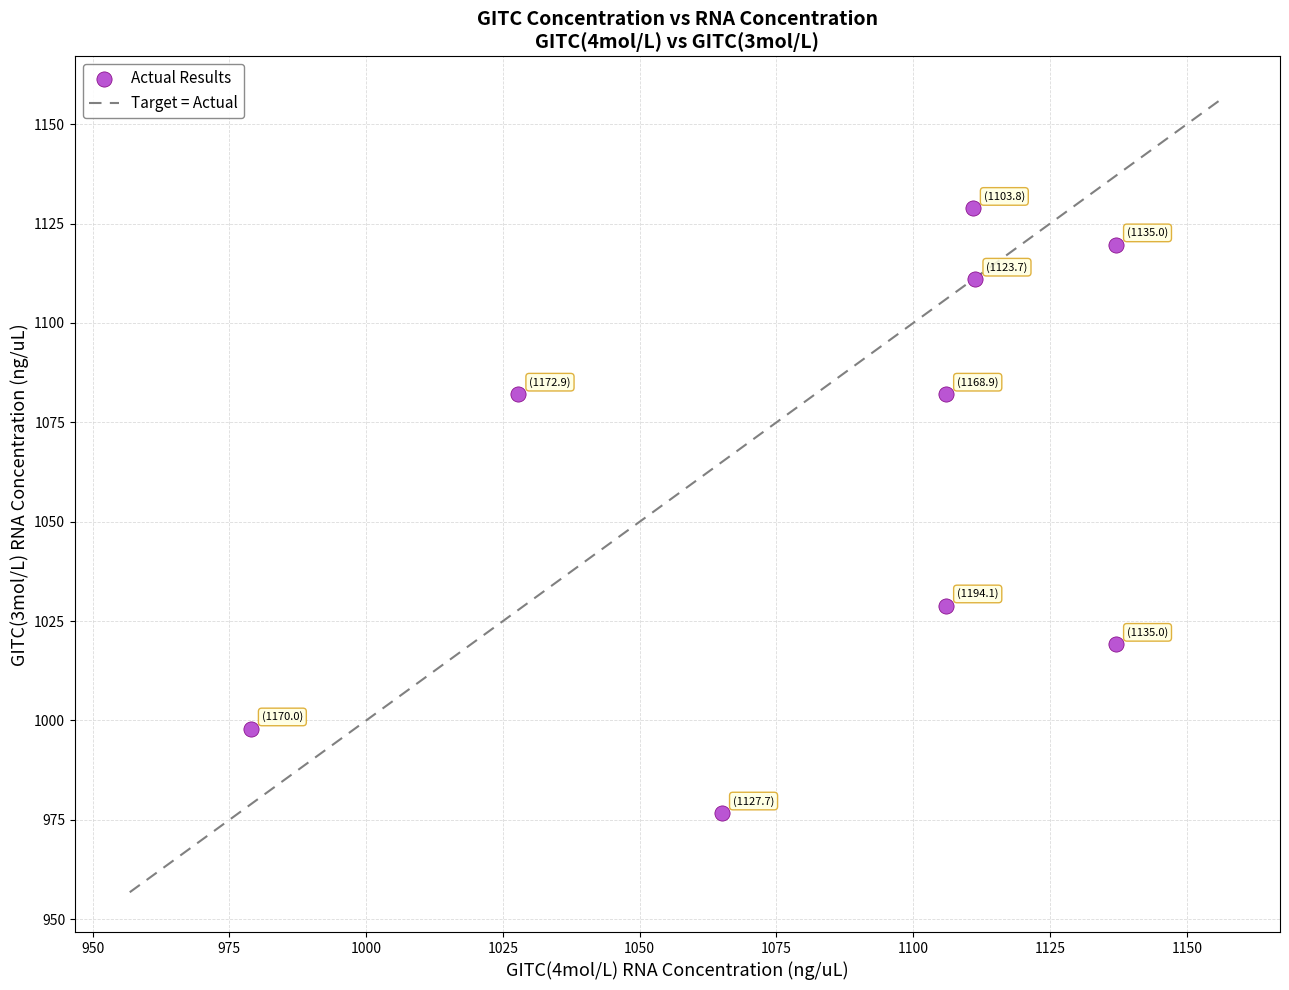

What is the range of X values (max minus min)?

158.1